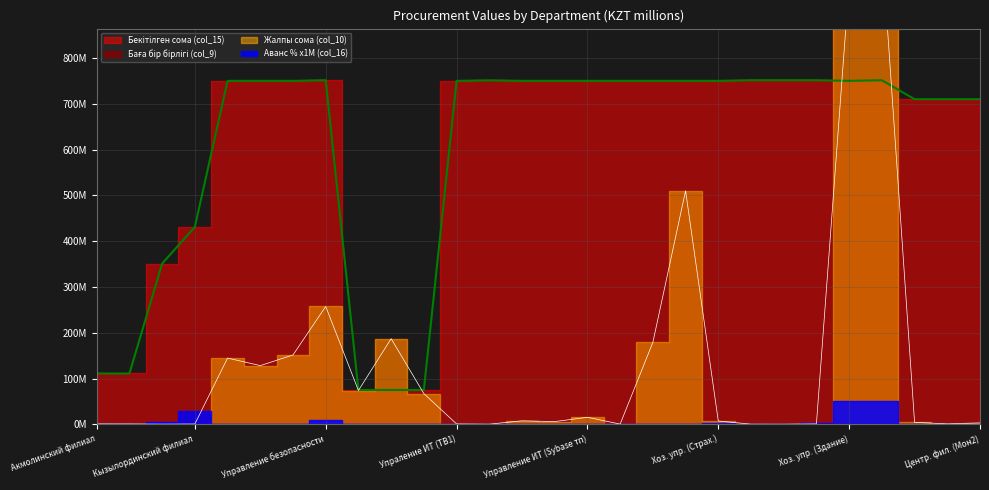

Where do col_9 and col_15 first cross each other?

8 and 9